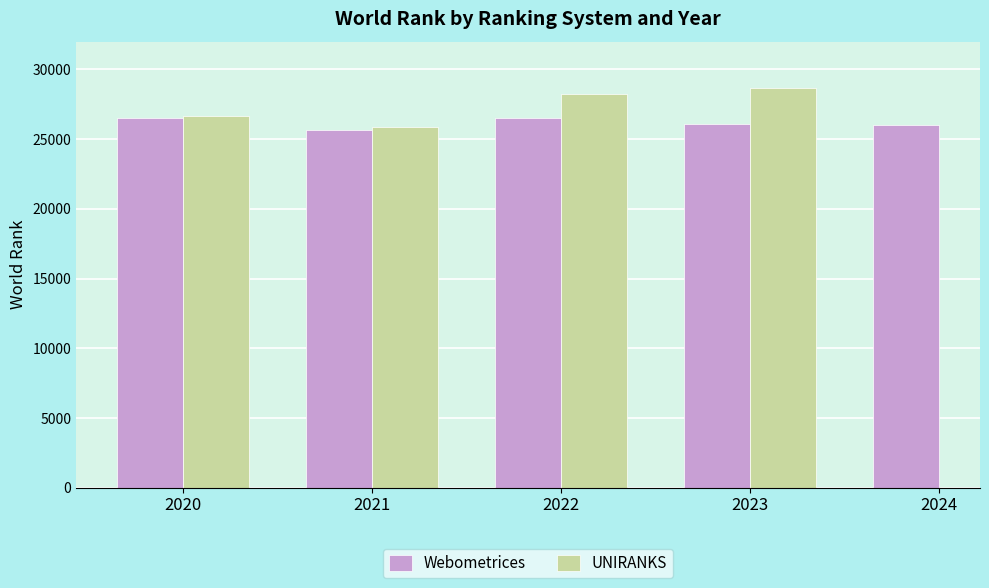

Is the value of Webometrices at 2020 greater than the value of UNIRANKS at 2022?

No